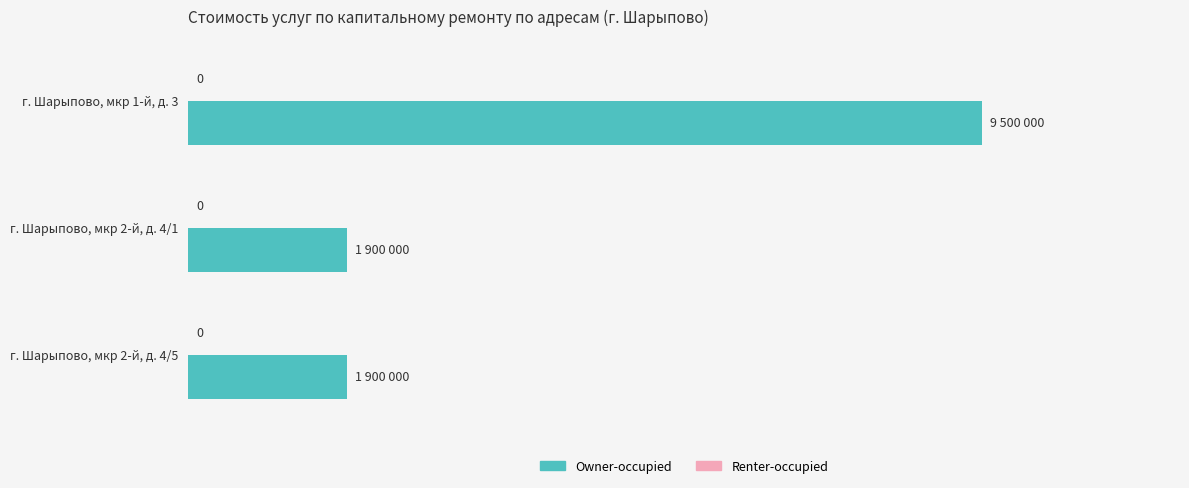

Does the chart contain stacked bars?

No